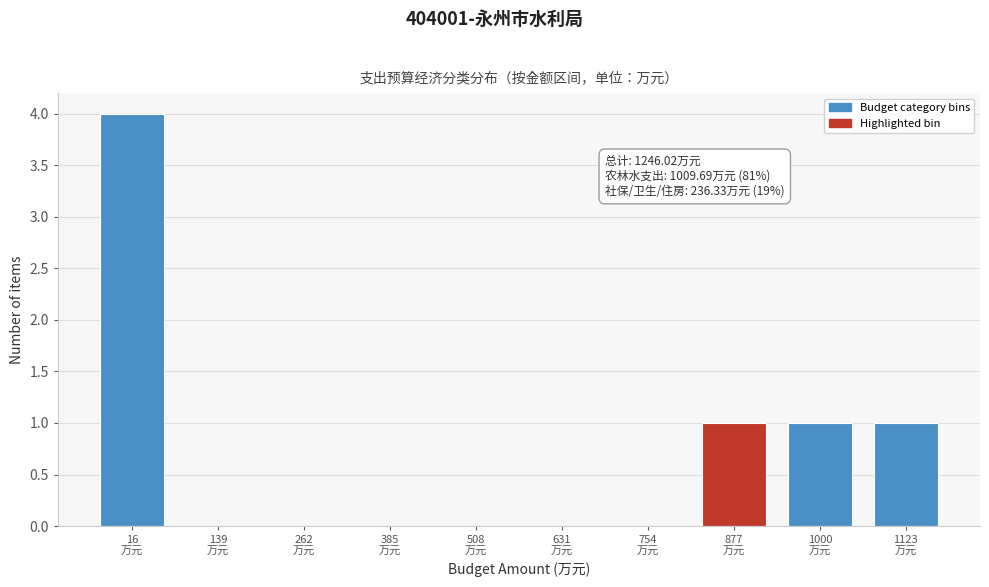

What is the sum of all values?

7